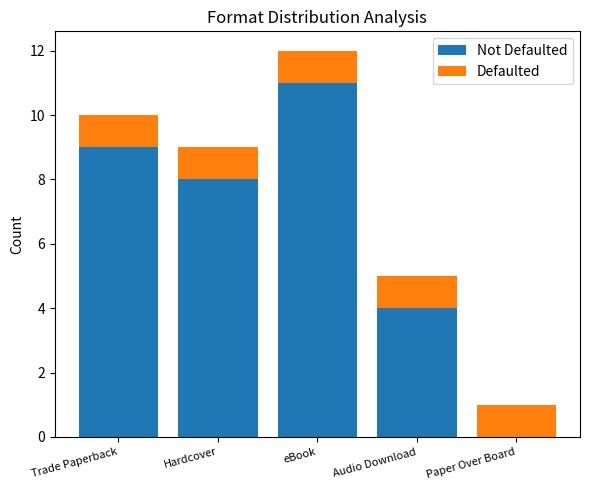

What is the total value across all series at Hardcover?

9